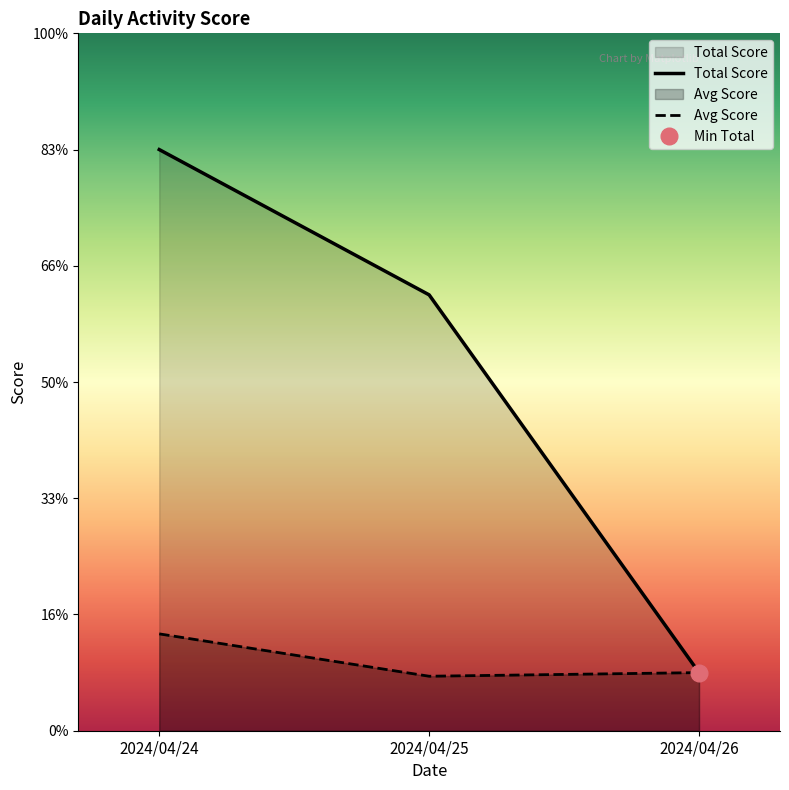

At which label does Avg Score first exceed 2?

2024/04/24